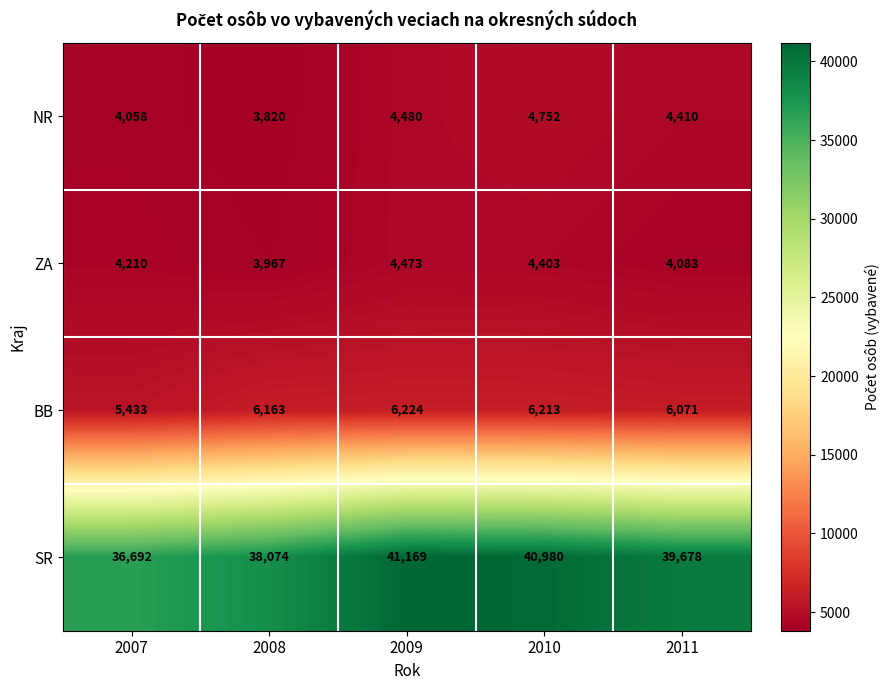

What is the difference between the second highest and second lowest values in the NR series?

422